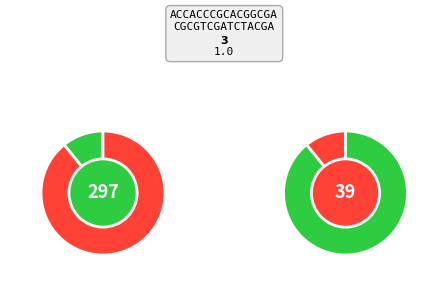

How many slices are in this pie chart?

2